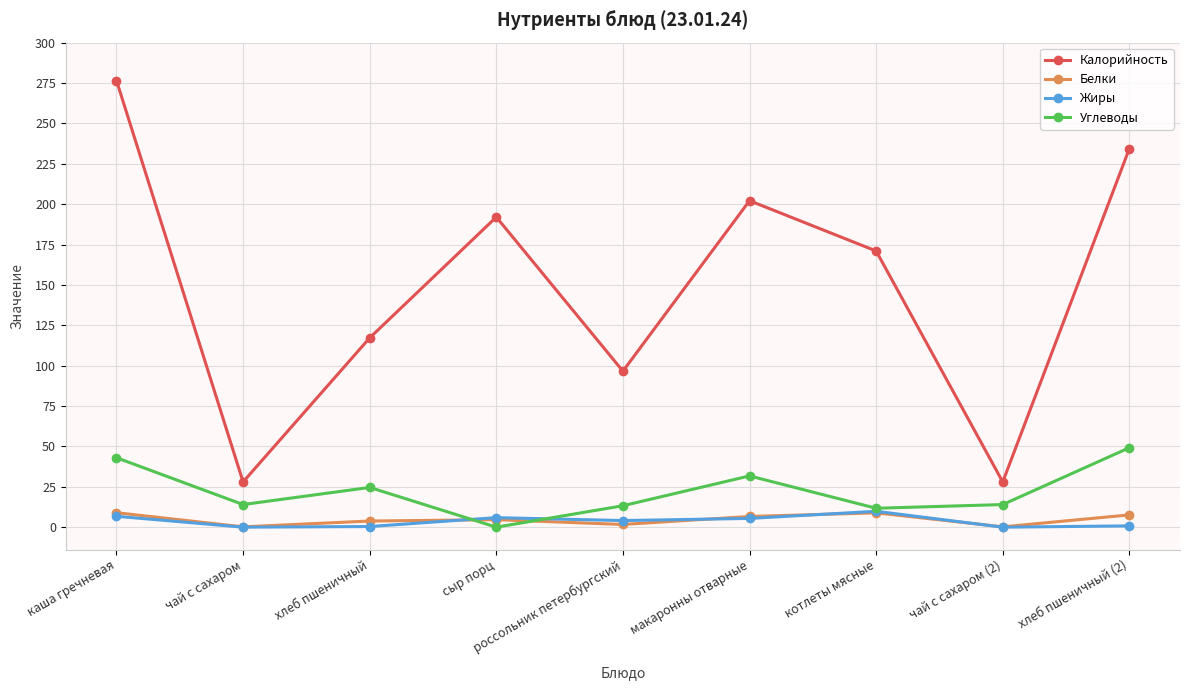

What position from the left is котлеты мясные?

7